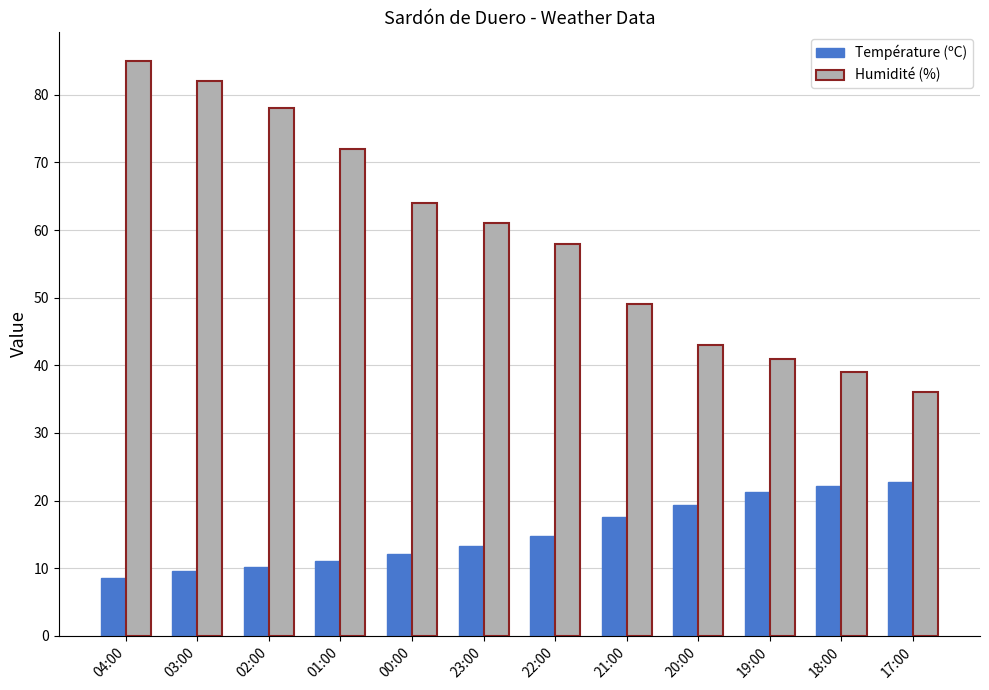

True or false: Humidité (%) has a value of 33.9 at 22:00.

False